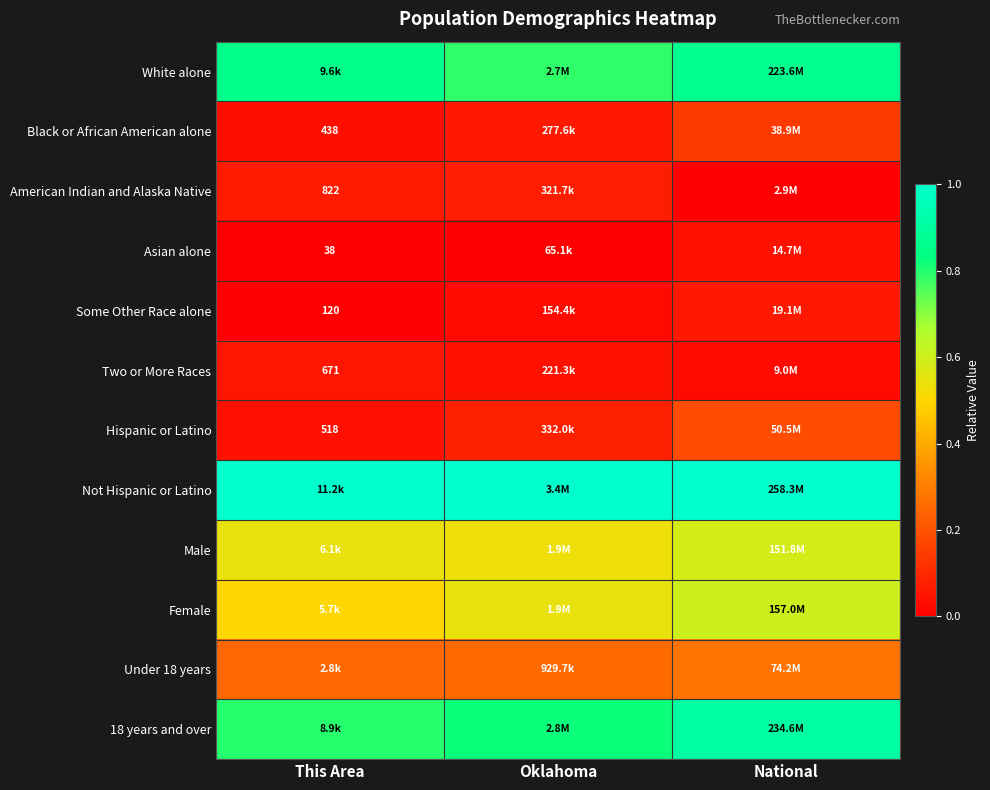

Rank the series at National from lowest to highest value.

American Indian and Alaska Native, Two or More Races, Asian alone, Some Other Race alone, Black or African American alone, Hispanic or Latino, Under 18 years, Male, Female, White alone, 18 years and over, Not Hispanic or Latino